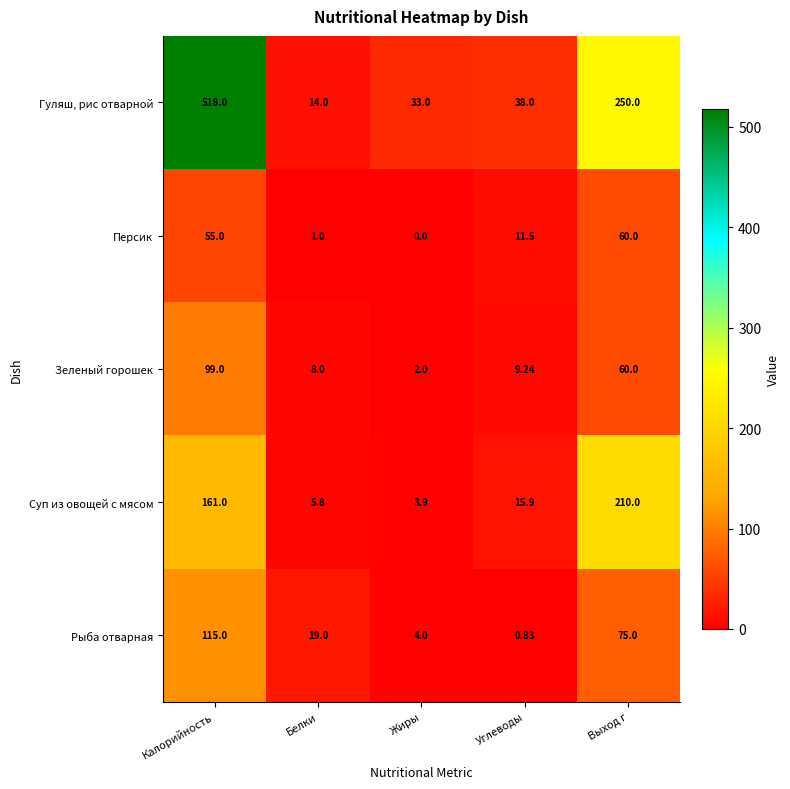

At Жиры, list the series in order from smallest to largest.

Персик, Зеленый горошек, Суп из овощей с мясом, Рыба отварная, Гуляш, рис отварной